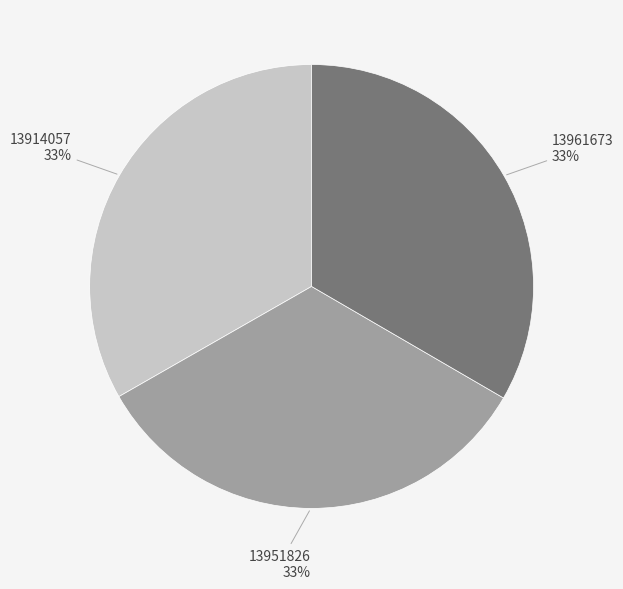

Combined, do 13951826 and 13914057 account for over 50%?

Yes